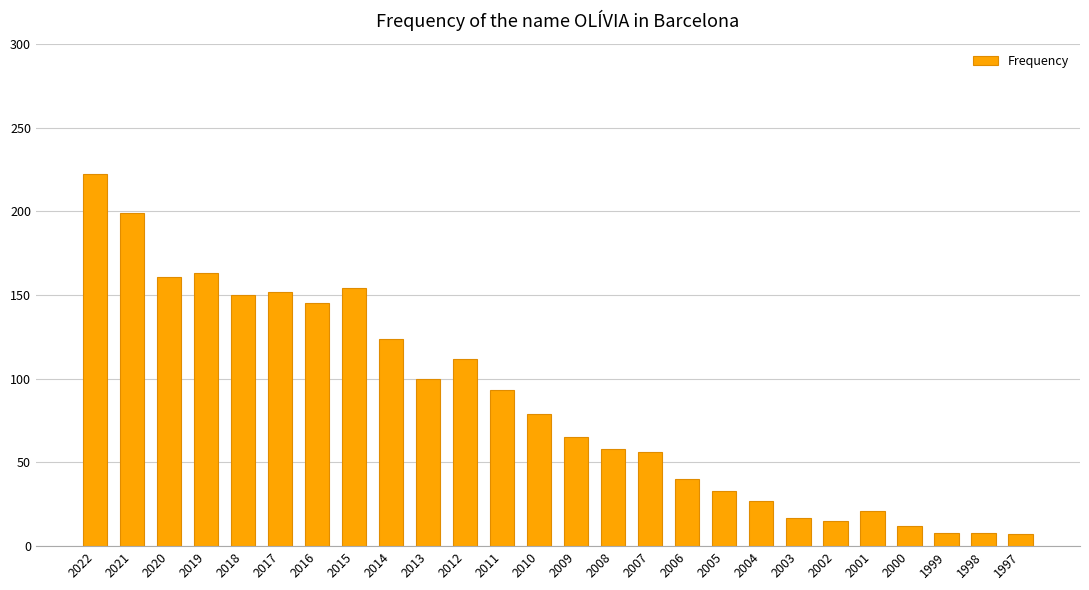

At which category does the chart reach its peak across all series?

2022